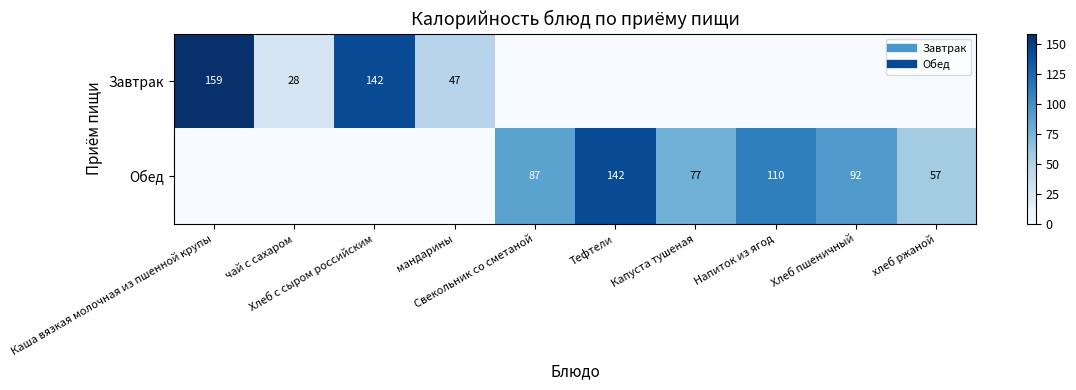

Between Хлеб пшеничный and Капуста тушеная, which is larger?

Хлеб пшеничный